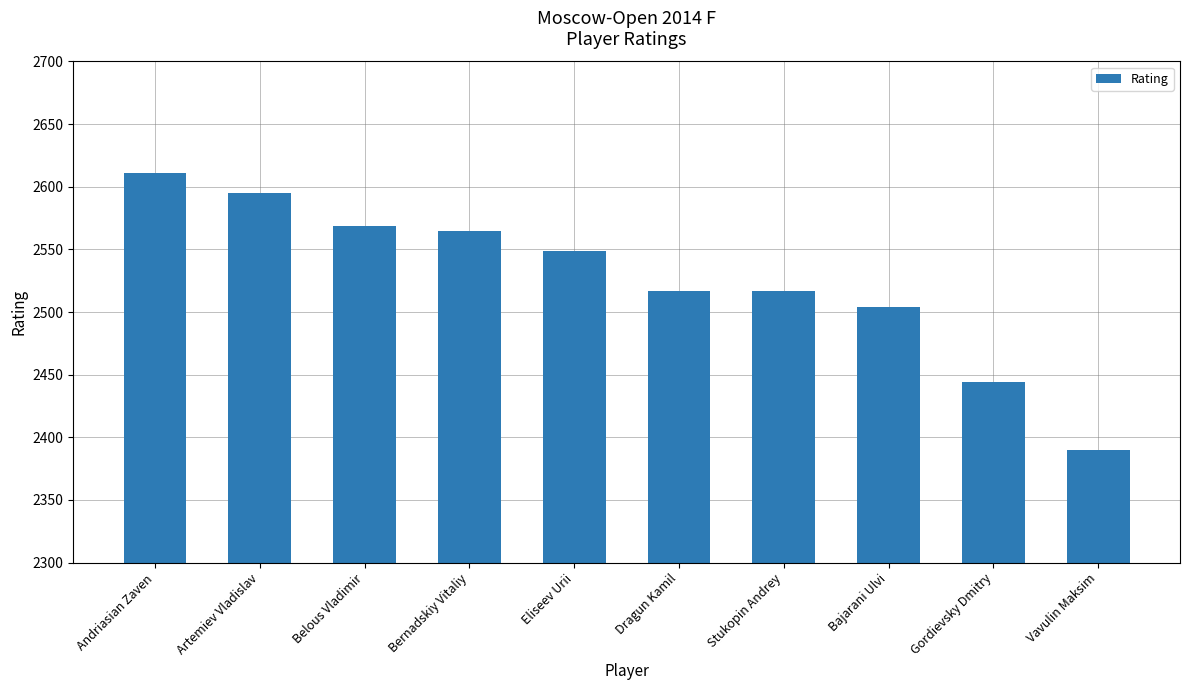

The chart shows a value of 2517 at Dragun Kamil. True or false?

True